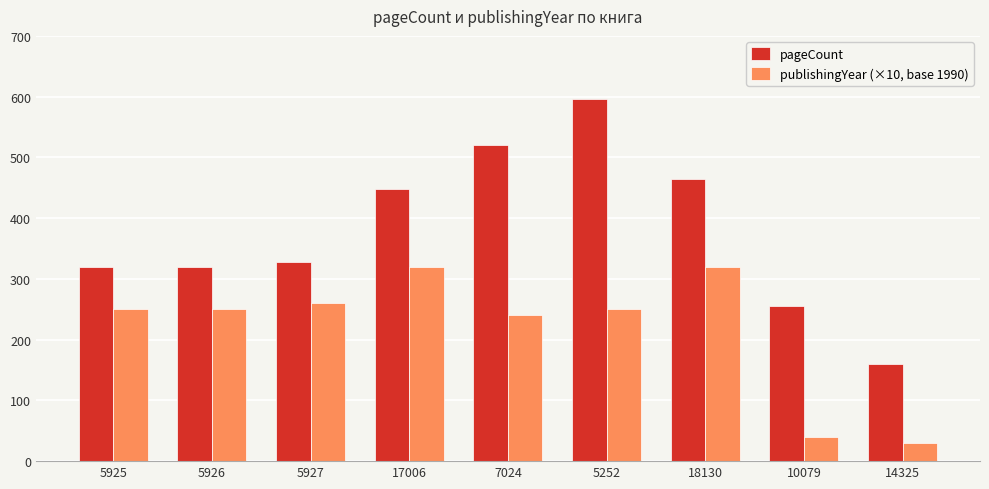

At 5925, list the series in order from smallest to largest.

publishingYear (×10, base 1990), pageCount